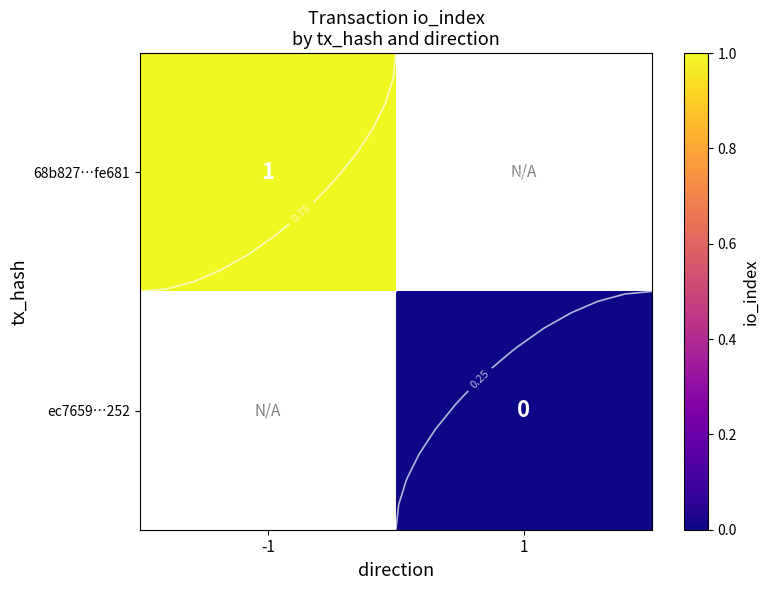

At -1, list the series in order from smallest to largest.

68b827…fe681, ec7659…252